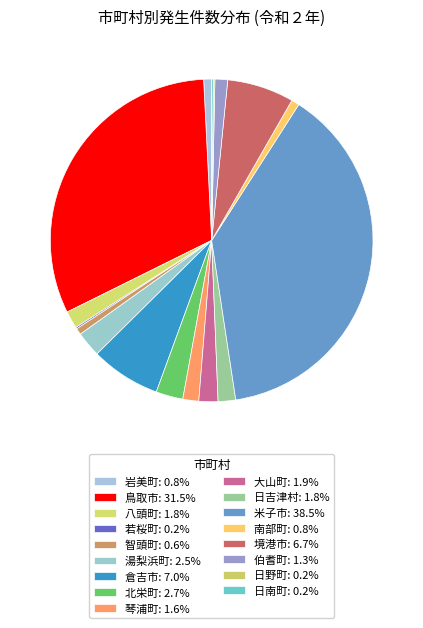

To the nearest percent, what portion does 八頭町 represent?

2%